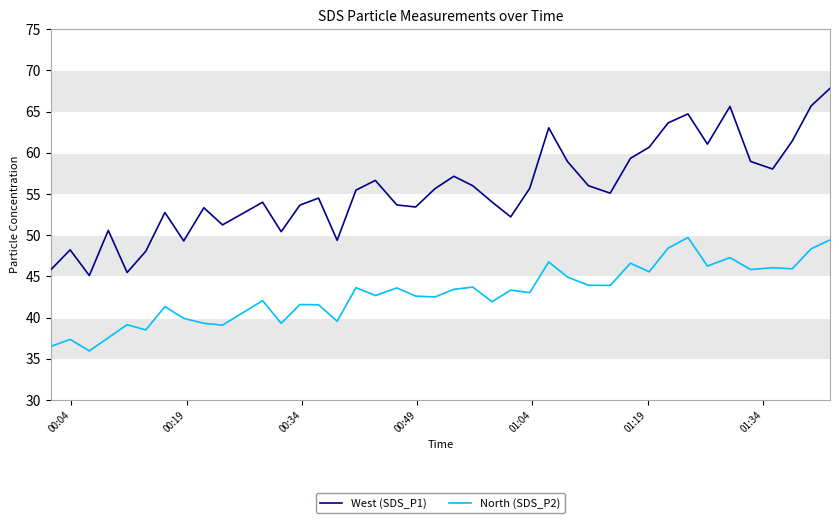

Which series has the largest range (max minus min)?

West (SDS_P1)